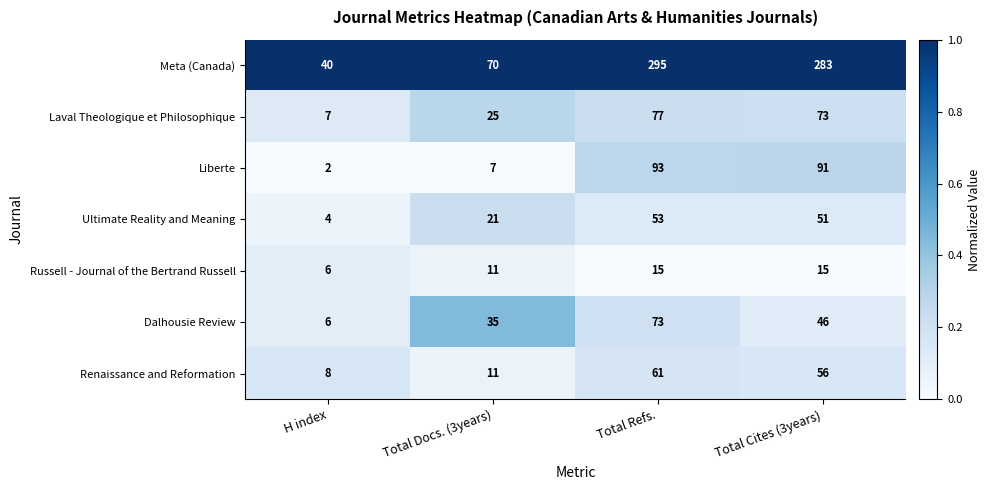

What is the approximate value of Liberte at Total Refs., to the nearest 10?

90